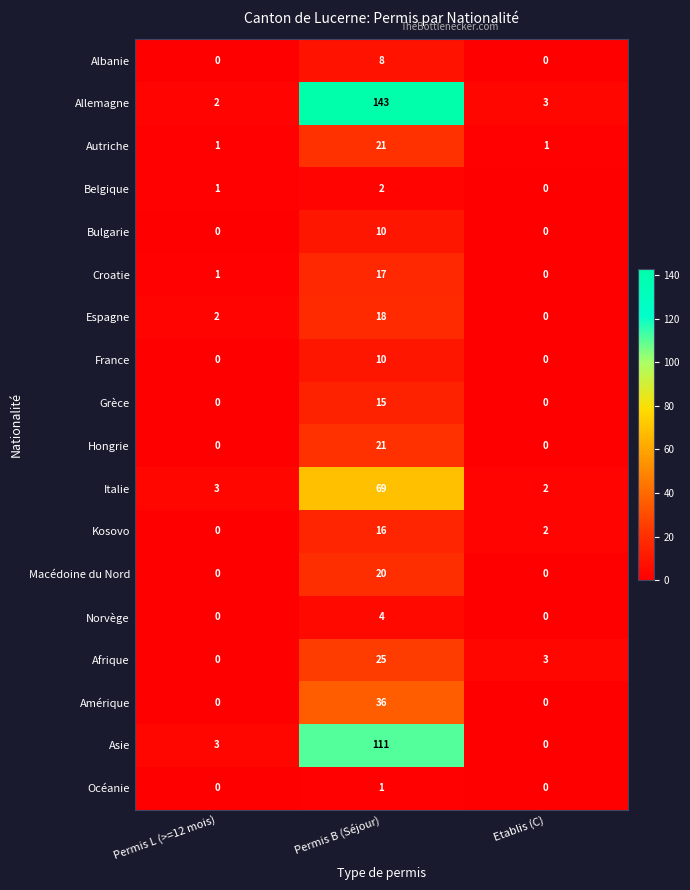

What is the spread (max minus min) of values at Etablis (C)?

3